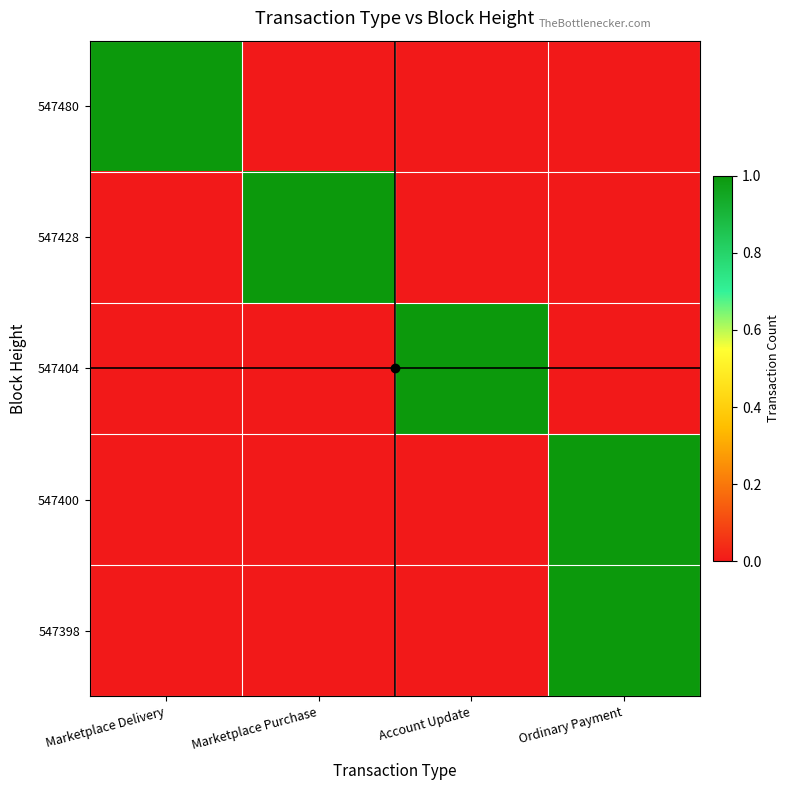

How many categories are shown in the chart?

4